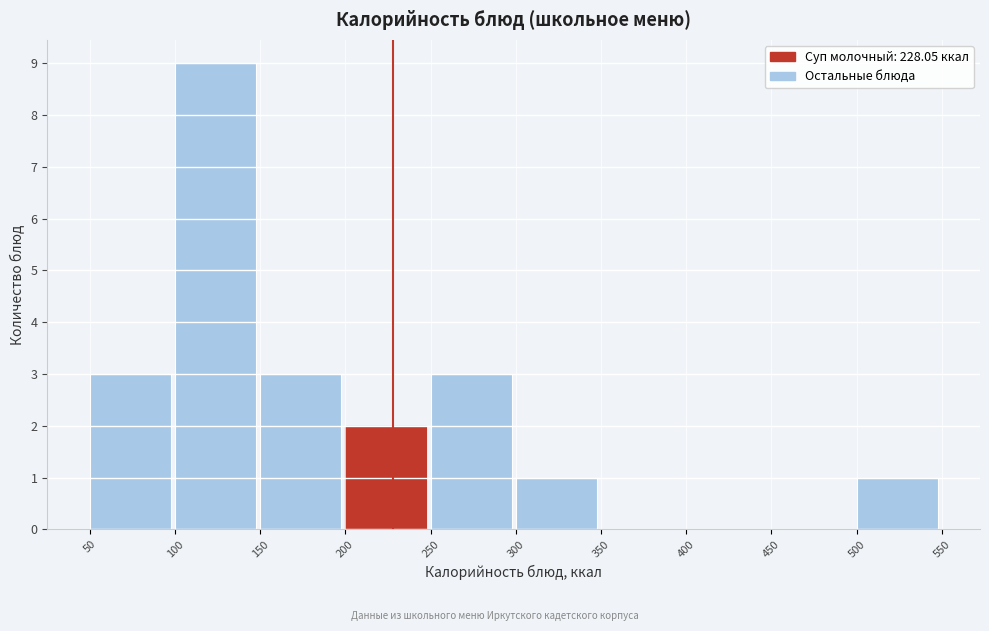

Reading left to right, transcribe this chart: for each bar, give the range it covers on the x-axis and its height. The values are not printed on the chart, so give them approximately, as read against the axis.

50 to 100: 3
100 to 150: 9
150 to 200: 3
200 to 250: 2
250 to 300: 3
300 to 350: 1
350 to 400: 0
400 to 450: 0
450 to 500: 0
500 to 550: 1